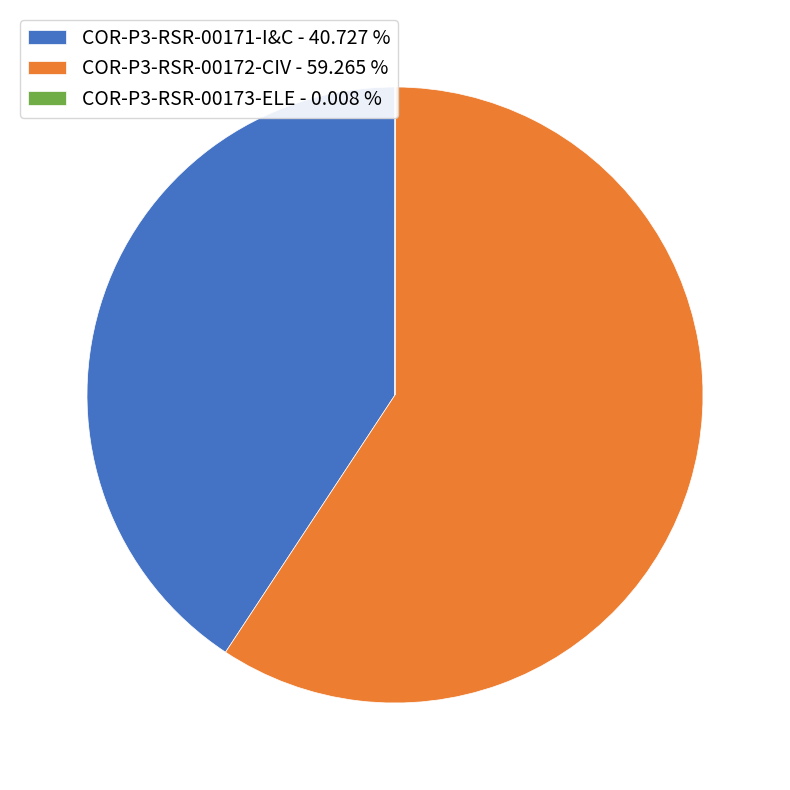

What is the largest slice in the pie chart?

COR-P3-RSR-00172-CIV